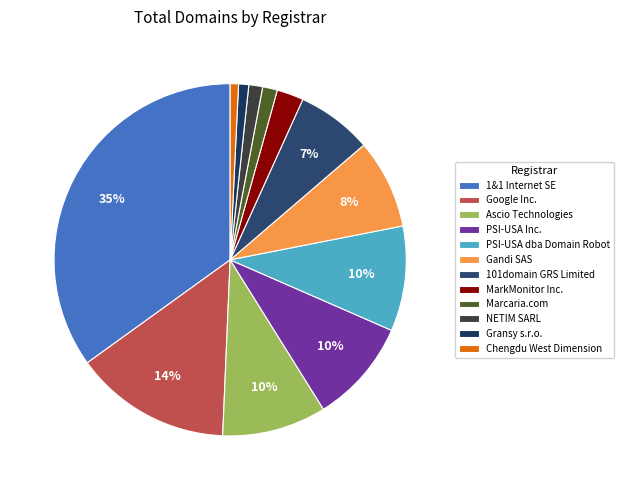

How many slices are in this pie chart?

12